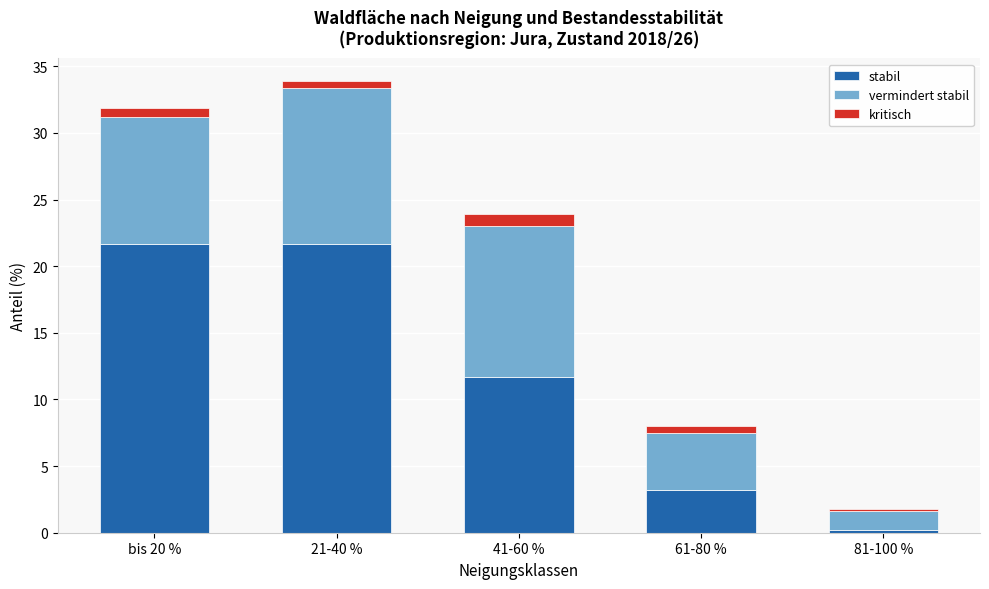

Reading right to left, transcribe the values for stabil.

0.2	3.2	11.7	21.7	21.7